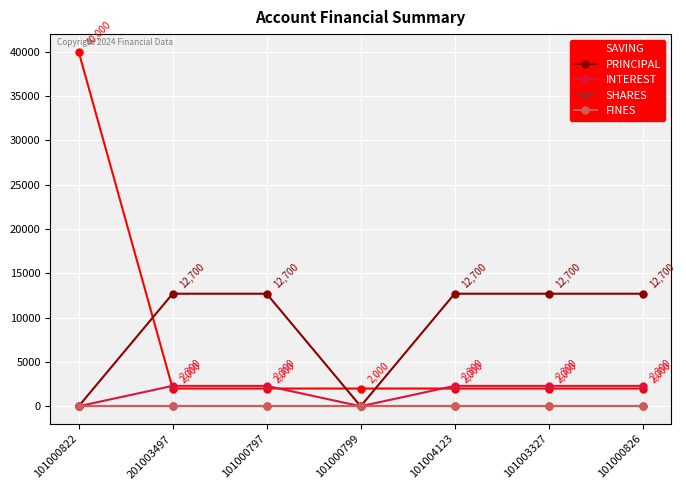

The SHARES series shows 0 at 201003497. True or false?

True